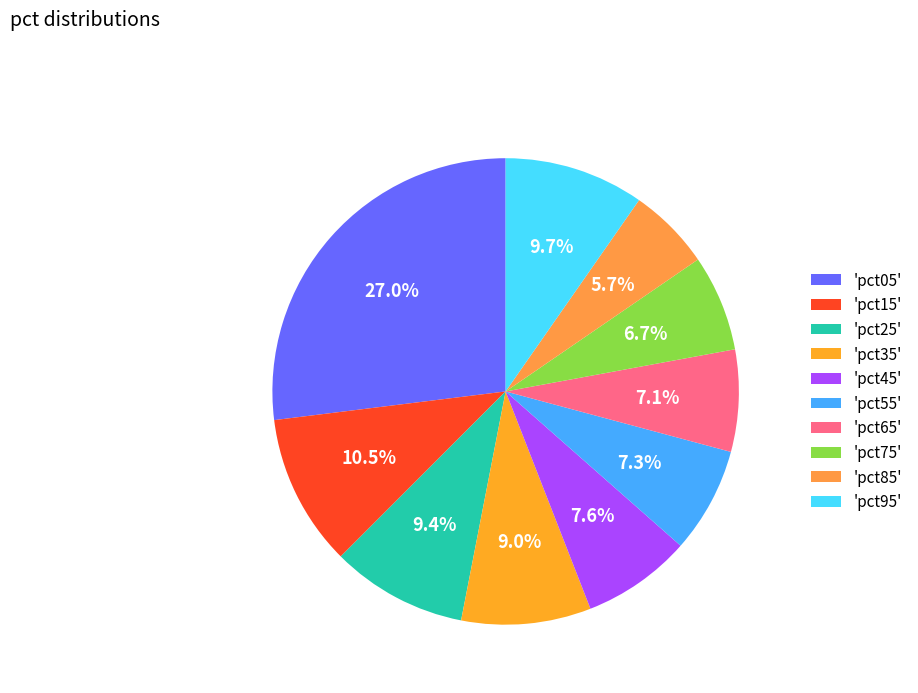

To the nearest percent, what is the average slice percentage?

10%